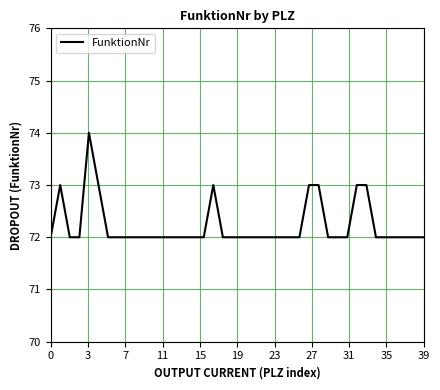

What is the maximum value shown in the chart?

74